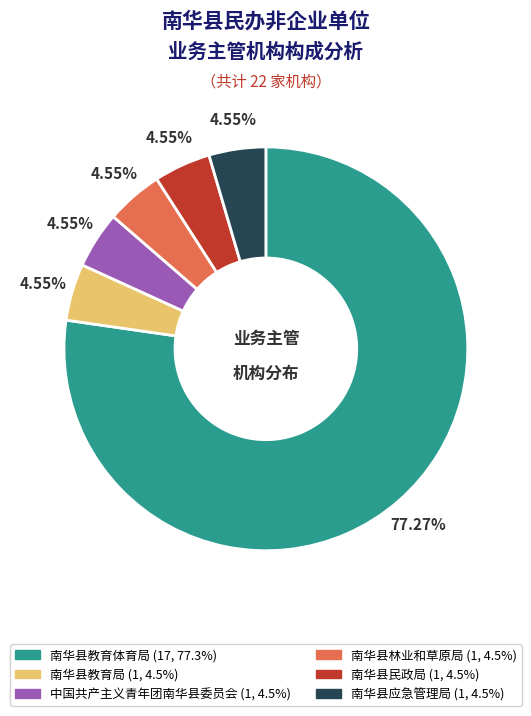

What percentage is the 南华县林业和草原局 slice, to the nearest percent?

5%